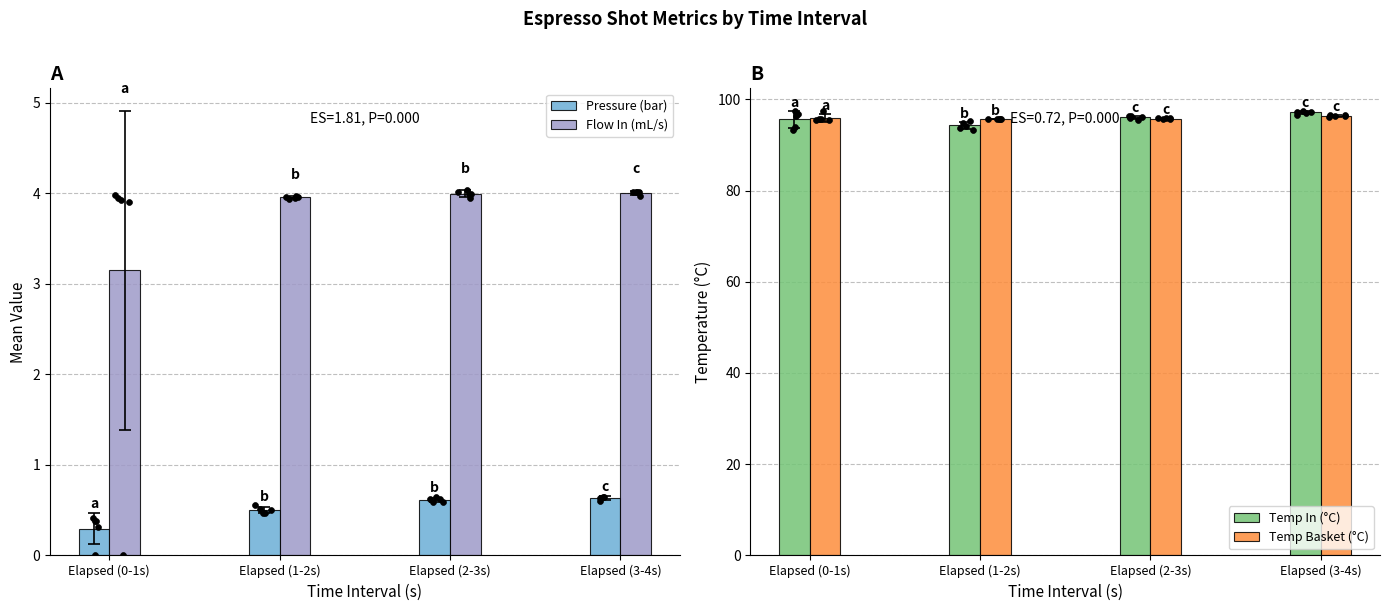

Is the value of Flow In (mL/s) at Elapsed (2-3s) greater than the value of Temp Basket (°C) at Elapsed (2-3s)?

No